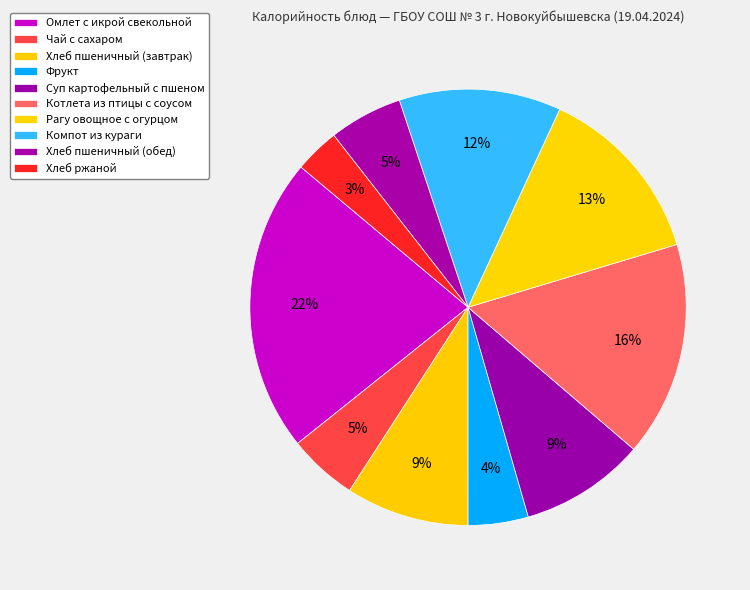

Rank the categories by value from highest to lowest.

Омлет с икрой свекольной, Котлета из птицы с соусом, Рагу овощное с огурцом, Компот из кураги, Суп картофельный с пшеном, Хлеб пшеничный (завтрак), Хлеб пшеничный (обед), Чай с сахаром, Фрукт, Хлеб ржаной